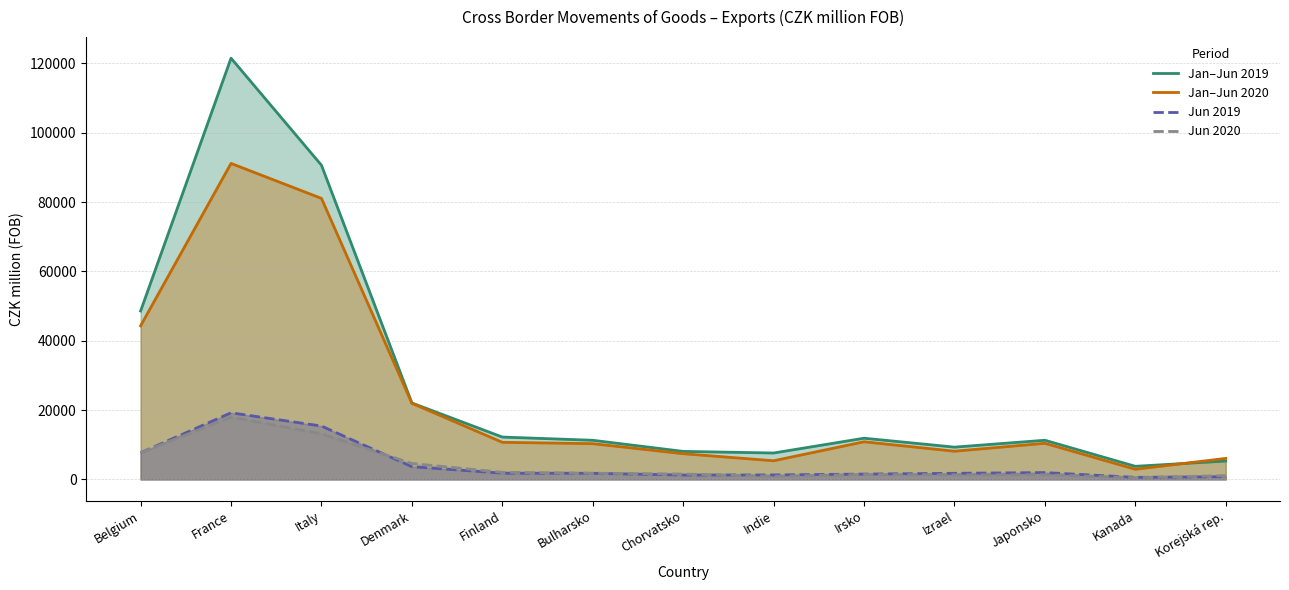

True or false: Jun 2020 has more than 0 points higher than both neighbors.

True